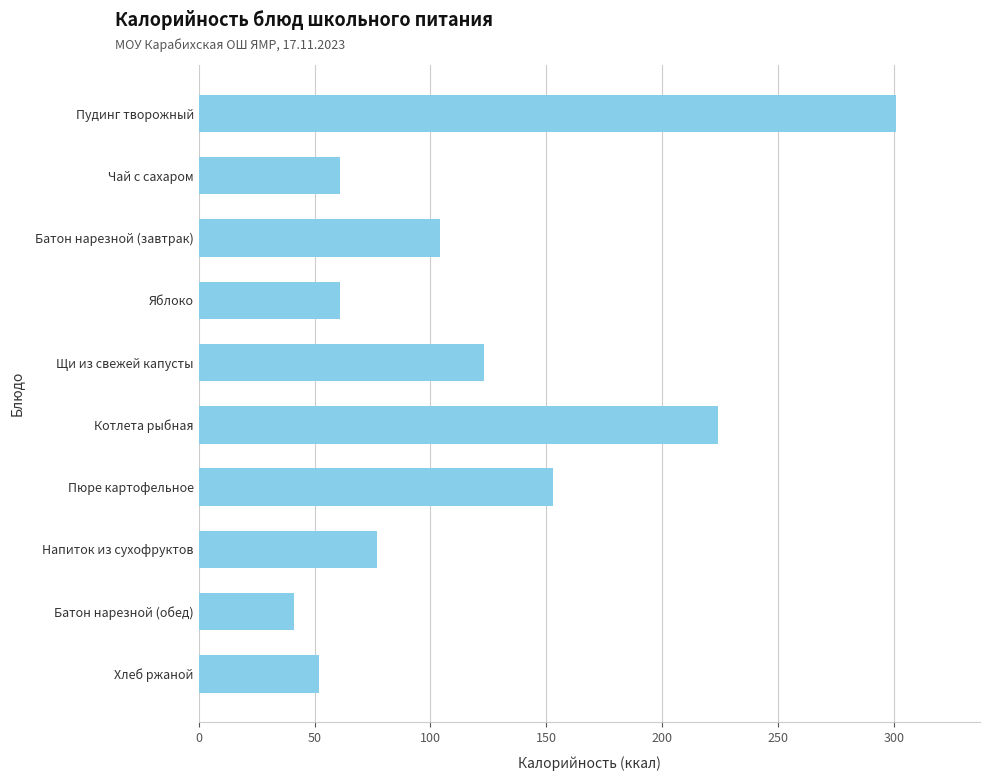

Reading bottom to top, extract all data points from this chart.

52	41	77	153	224	123	61	104	61	301